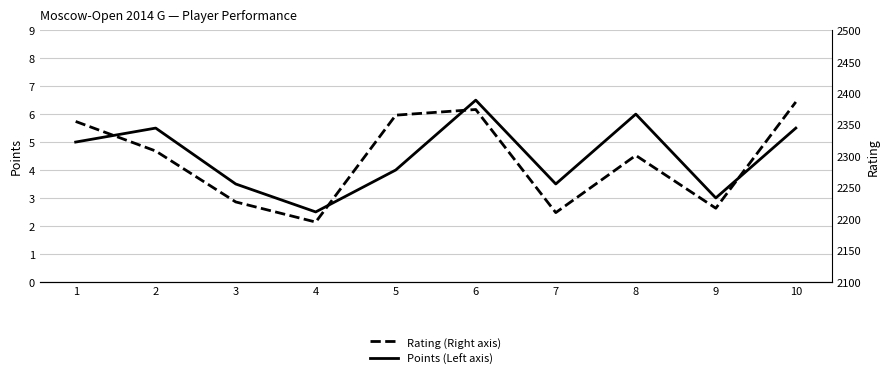

True or false: Rating (Right axis) and Points (Left axis) cross at least once.

False